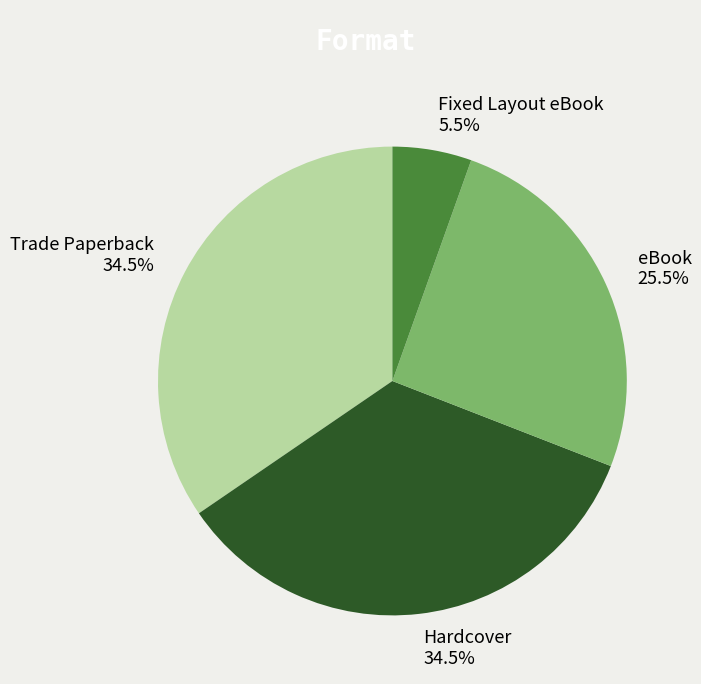

Count the number of slices in the pie.

4